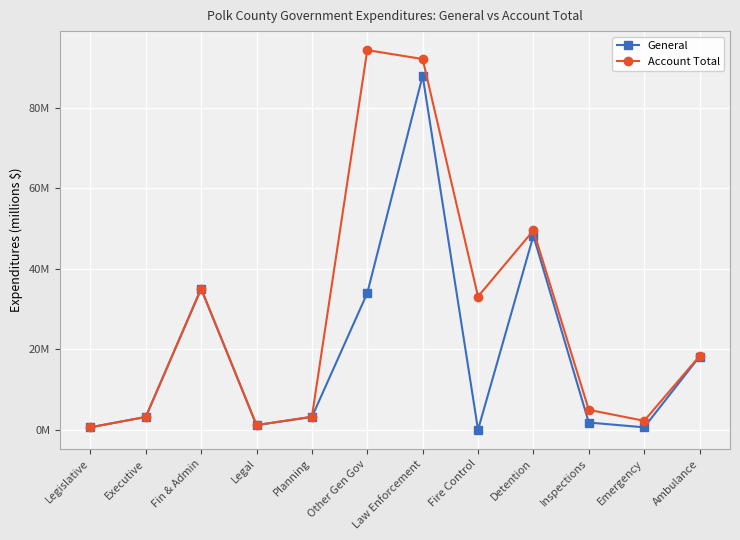

Is this an area chart (filled region under the line)?

No